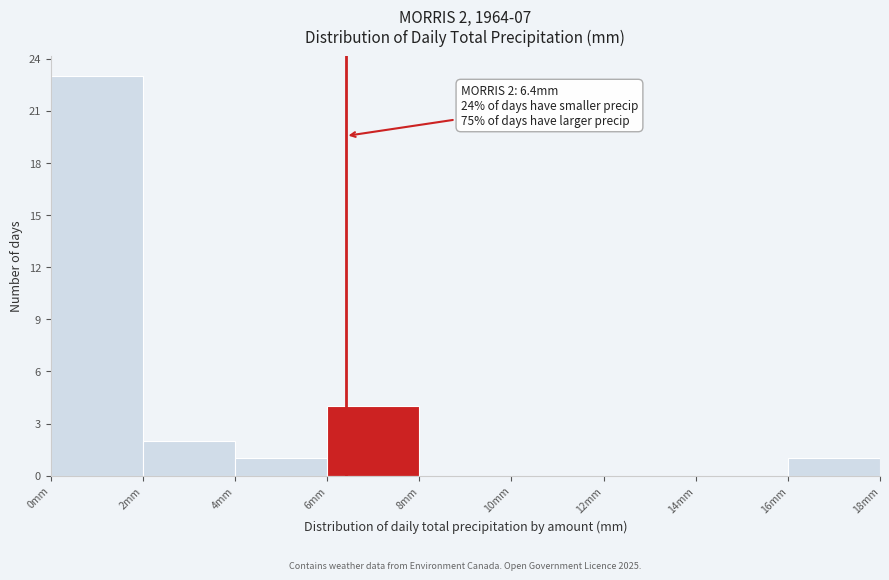

Which range on the x-axis has the tallest bar?

0 to 2